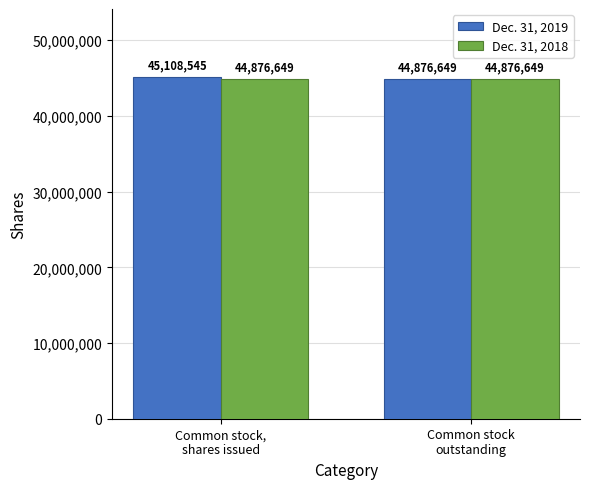

Reading left to right, transcribe all the data shown in this chart.

Dec. 31, 2019: 45108545	44876649
Dec. 31, 2018: 44876649	44876649